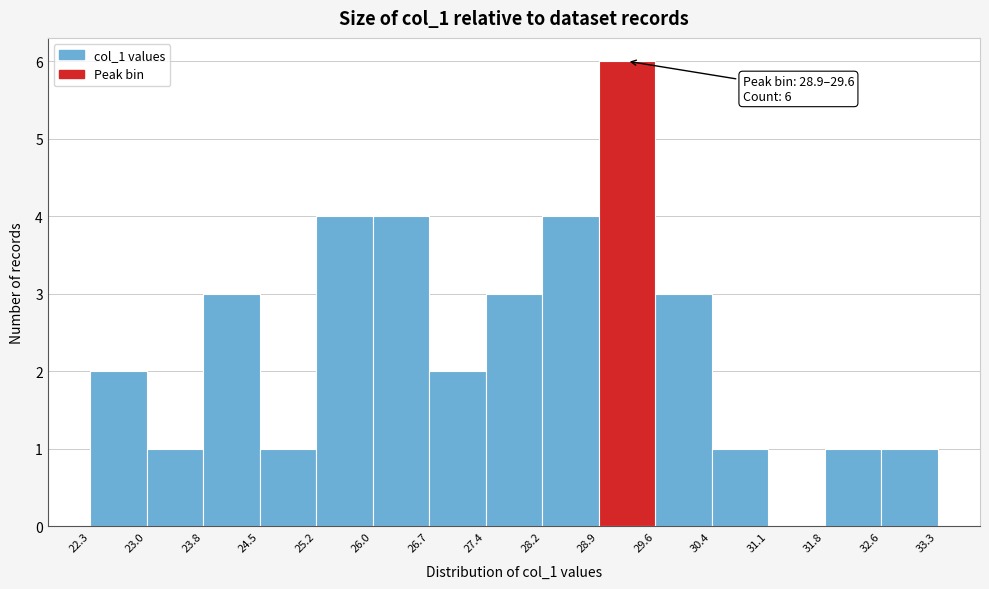

Which range on the x-axis has the tallest bar?

28.9 to 29.6